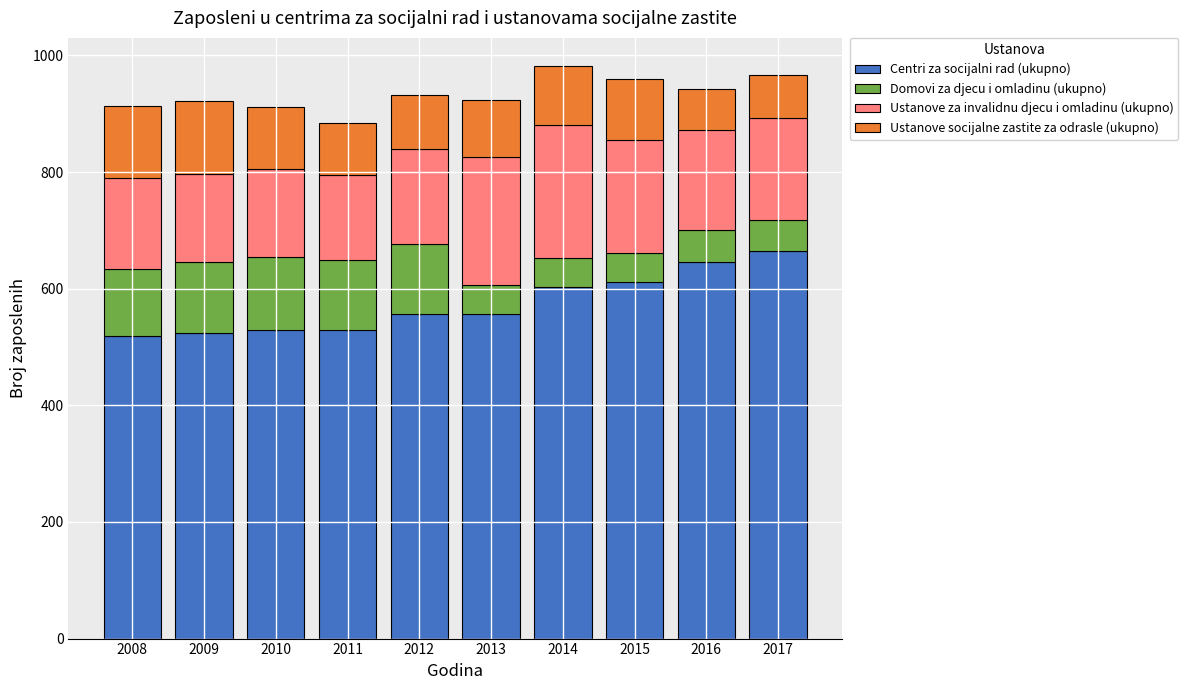

Where is Centri za socijalni rad (ukupno) nearest to the value 592?

2014